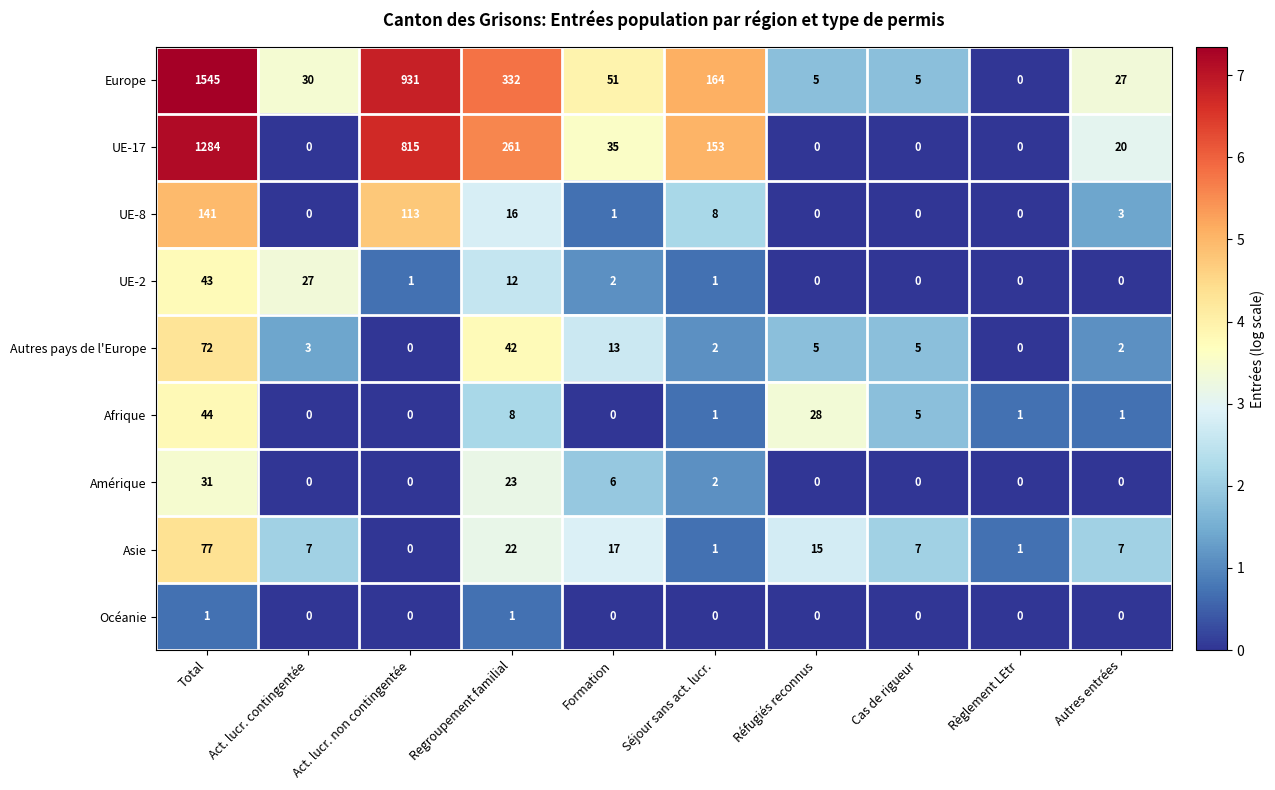

Which series has the widest spread of values?

Europe